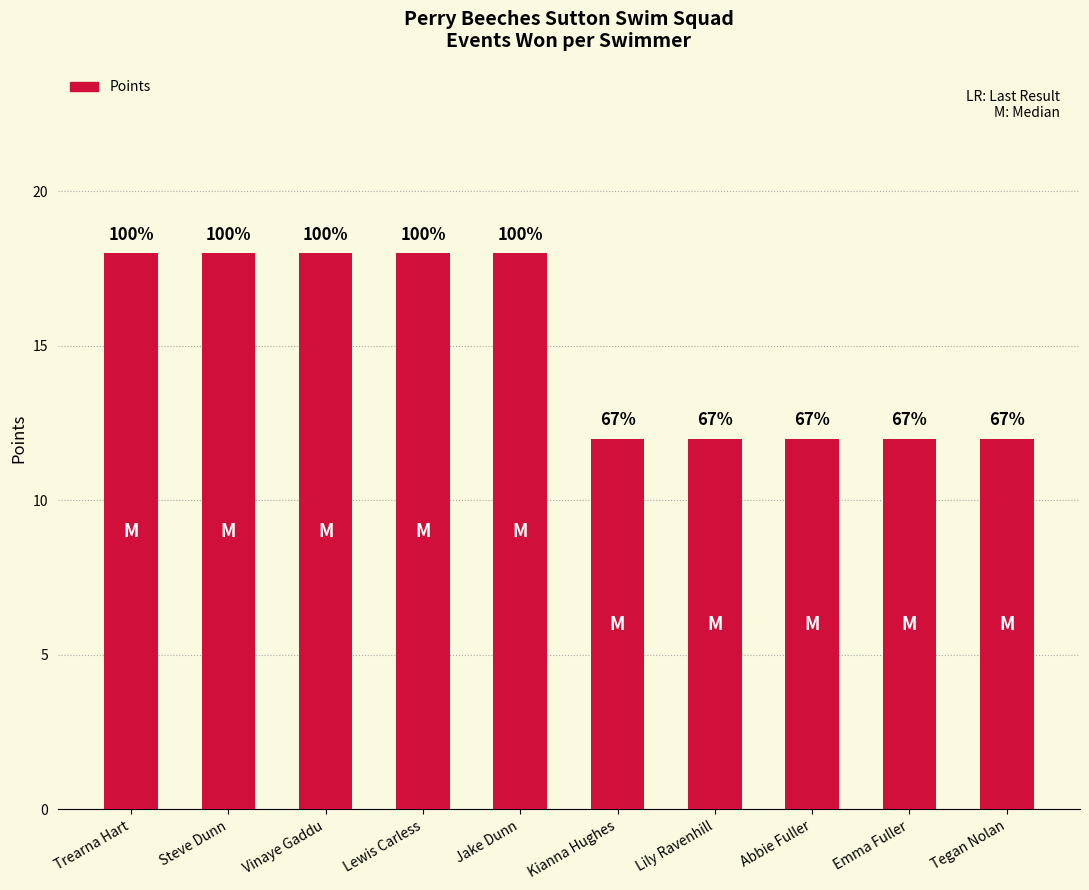

How many bars are there in total?

10